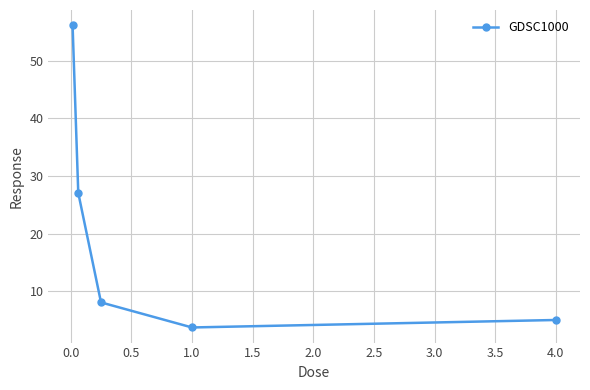

What is the value of the 3rd point from the left?

8.0